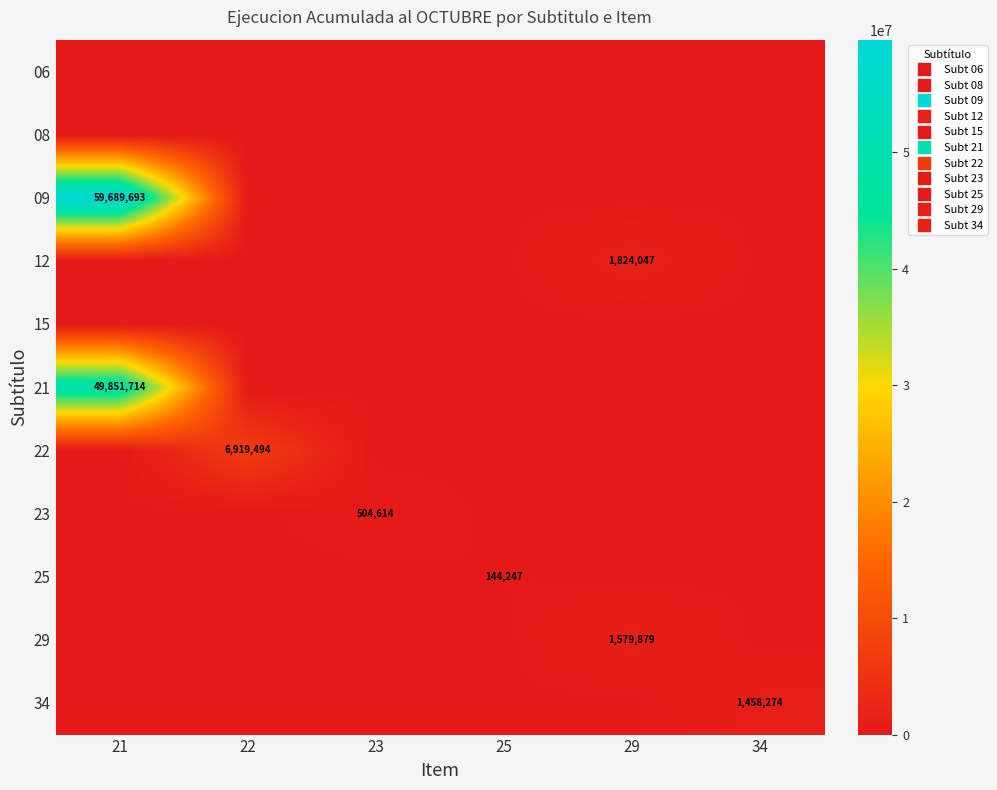

At 22, list the series in order from largest to smallest.

22, 06, 08, 09, 12, 15, 21, 23, 25, 29, 34